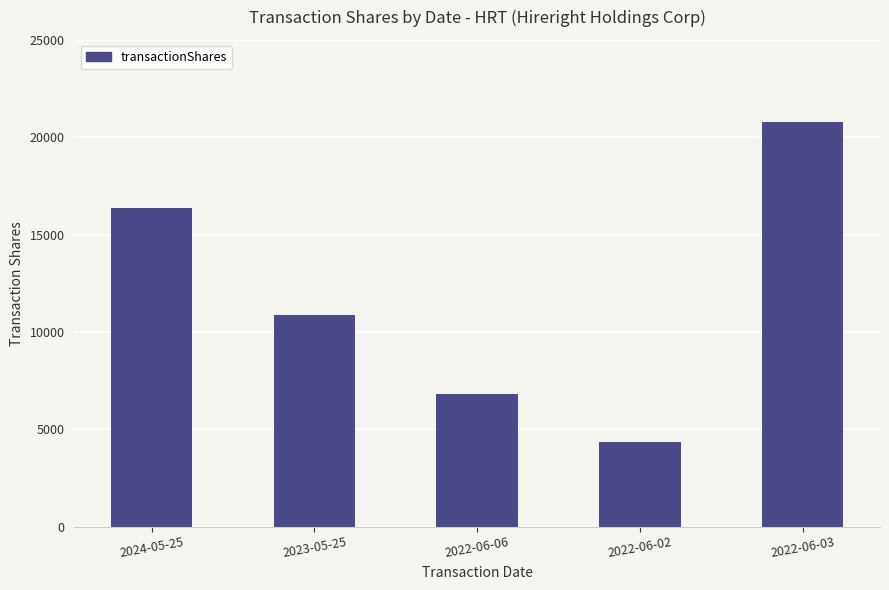

What is the maximum value shown in the chart?

20767